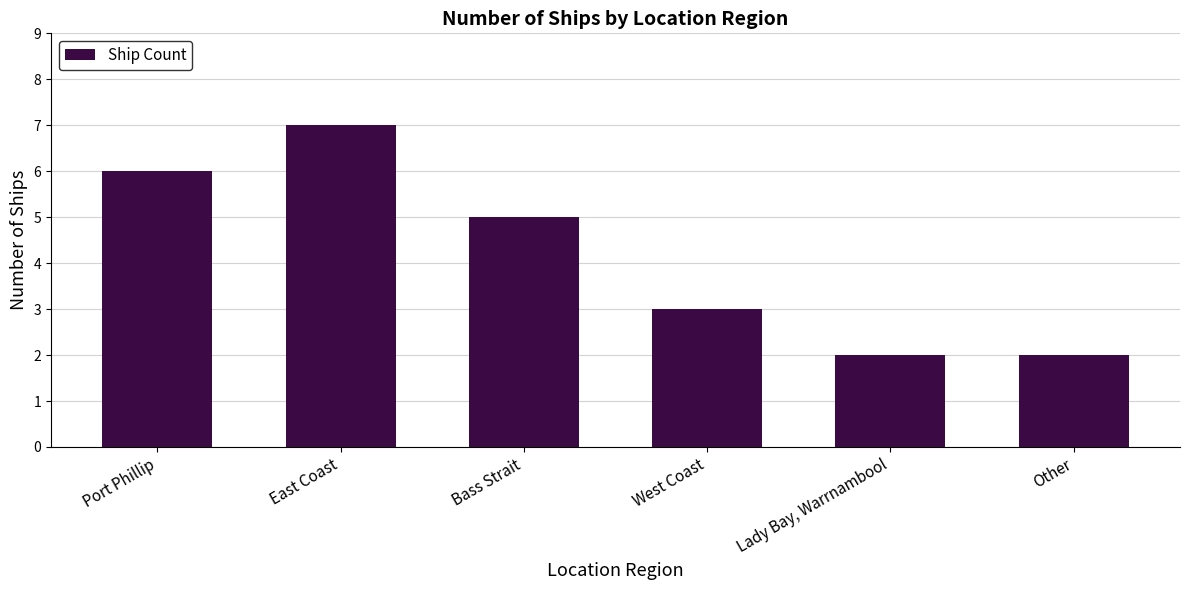

How many data points are less than 5?

3